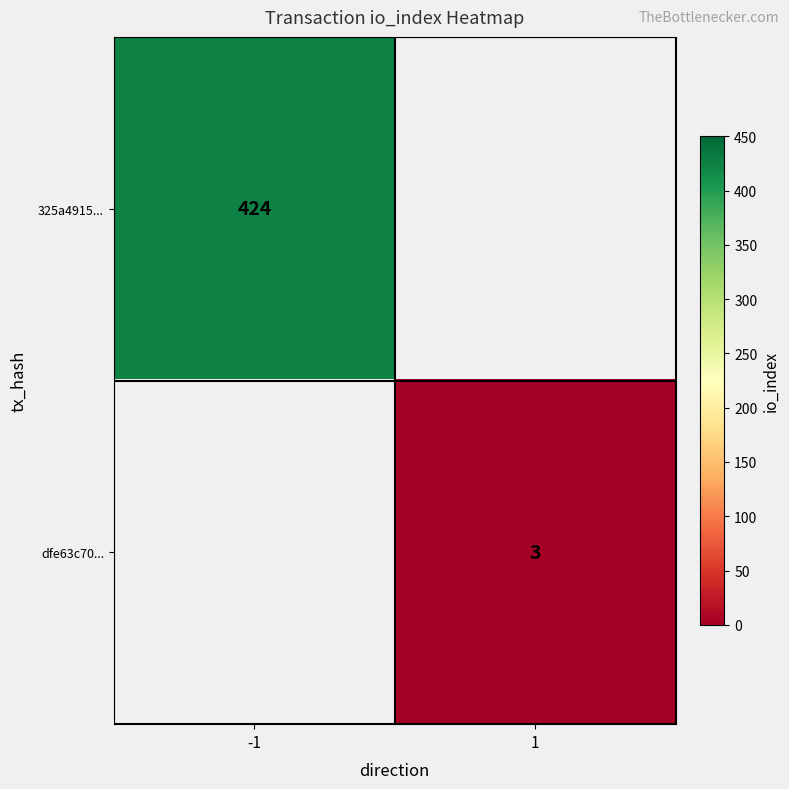

How many data points does each series have?

2